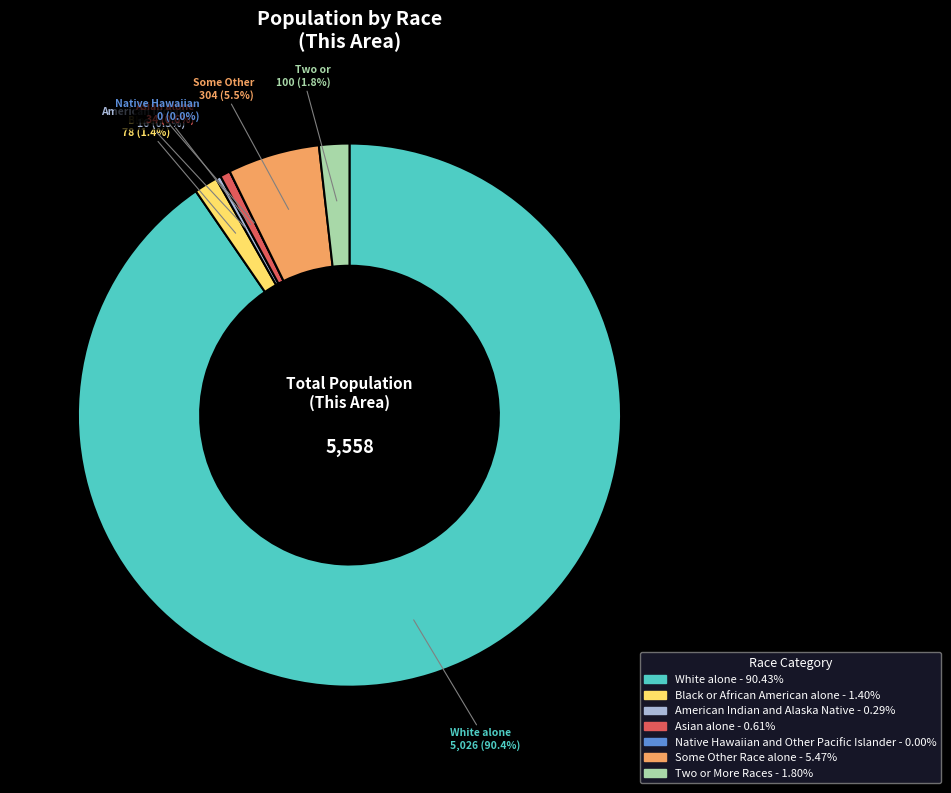

How many slices are in this pie chart?

7